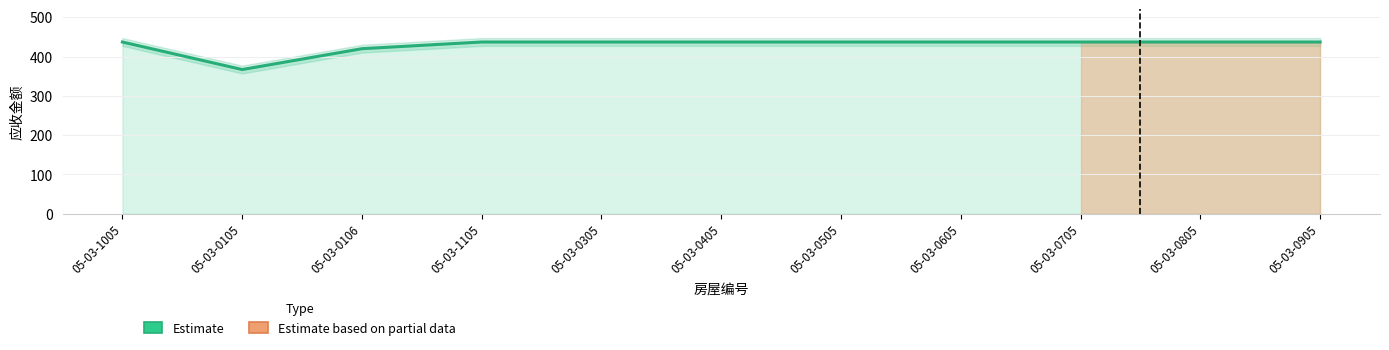

Approximately how many times larger is the value at 05-03-1105 compared to 05-03-0505?

1.0